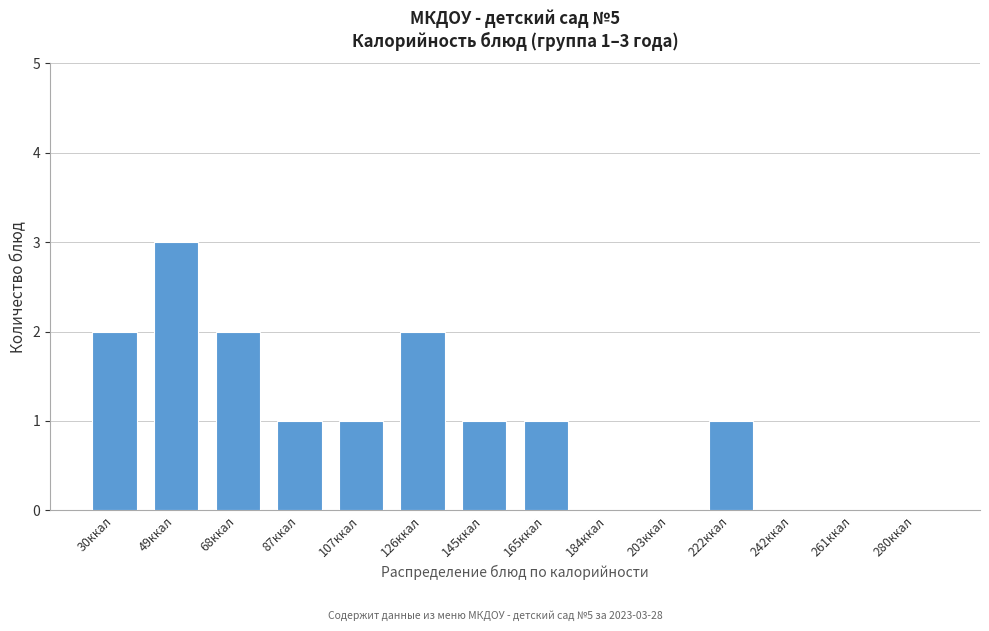

Reading left to right, what are all the values shown in this chart?

30ккал=2	49ккал=3	68ккал=2	87ккал=1	107ккал=1	126ккал=2	145ккал=1	165ккал=1	184ккал=0	203ккал=0	222ккал=1	242ккал=0	261ккал=0	280ккал=0